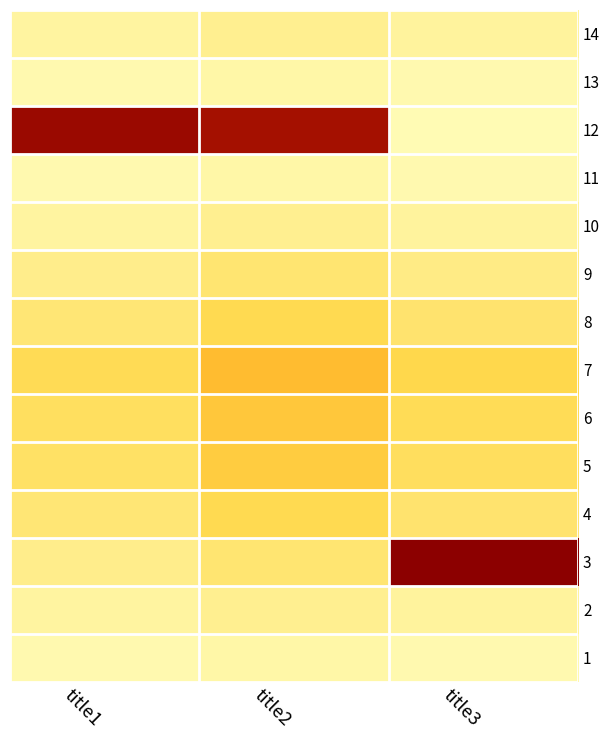

Rank the series by their maximum value, from highest to lowest.

3, 12, 7, 6, 5, 8, 4, 9, 2, 14, 10, 1, 11, 13